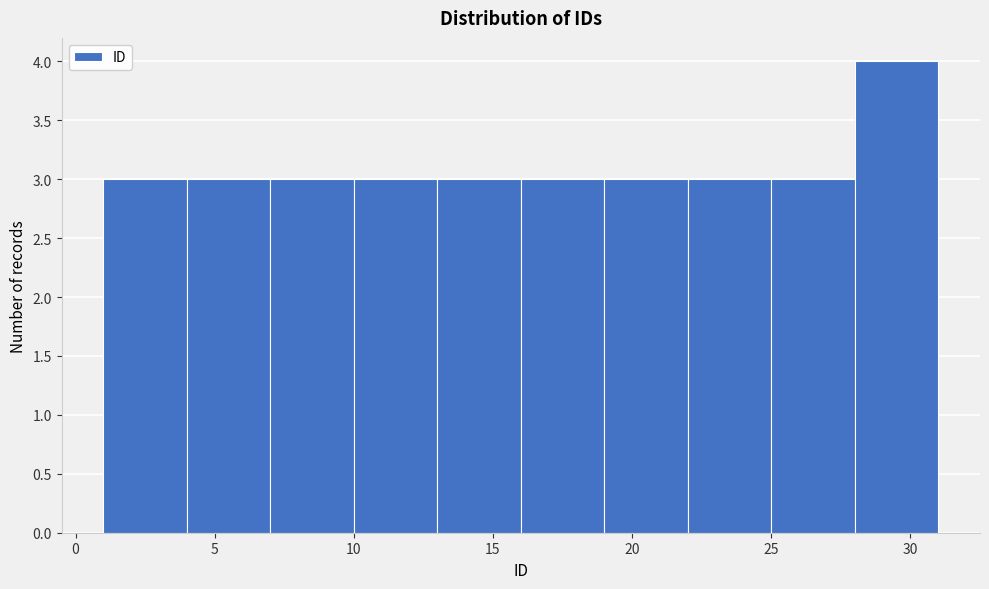

Over which range of the x-axis is the bar tallest?

28 to 31